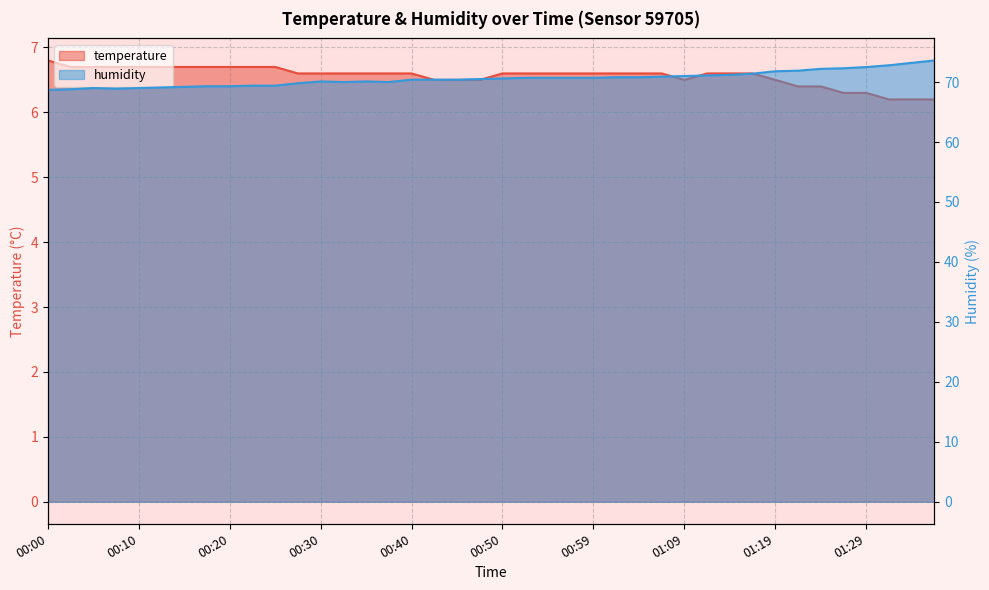

List the series in order of their overall mean, highest first.

humidity, temperature